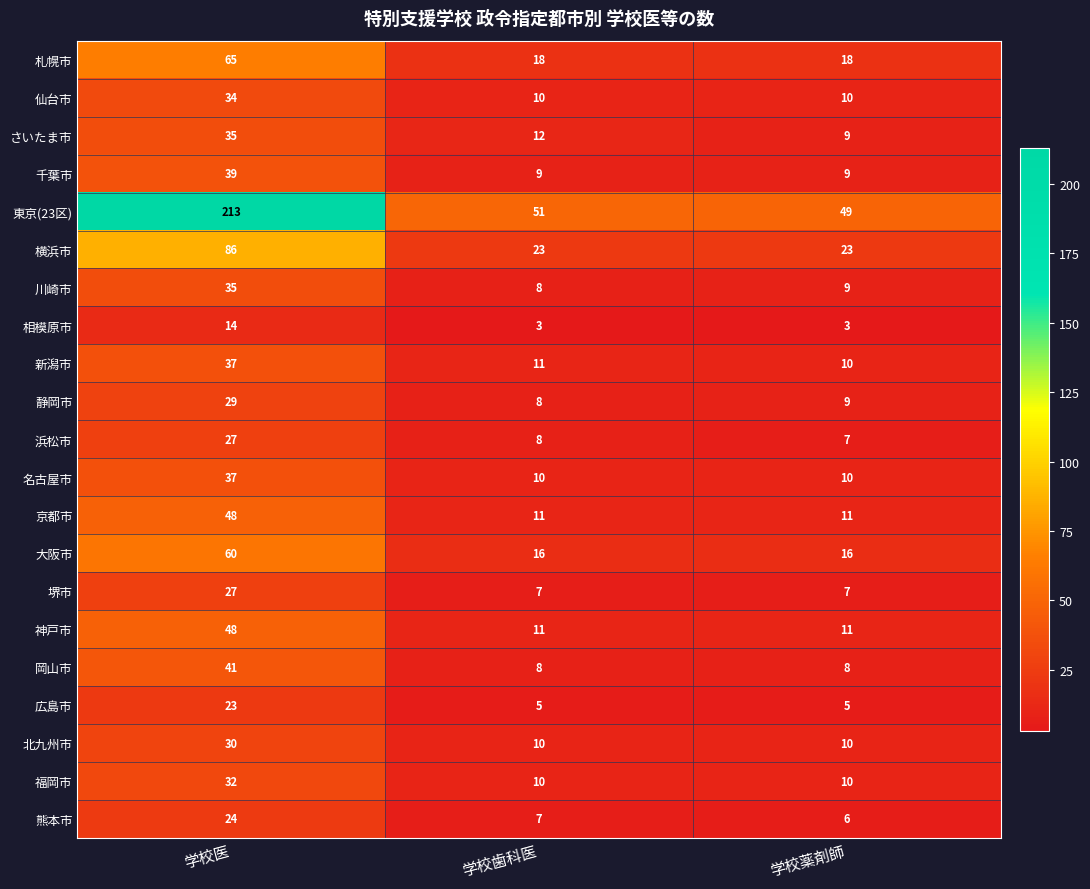

Which series has the largest range (max minus min)?

東京(23区)